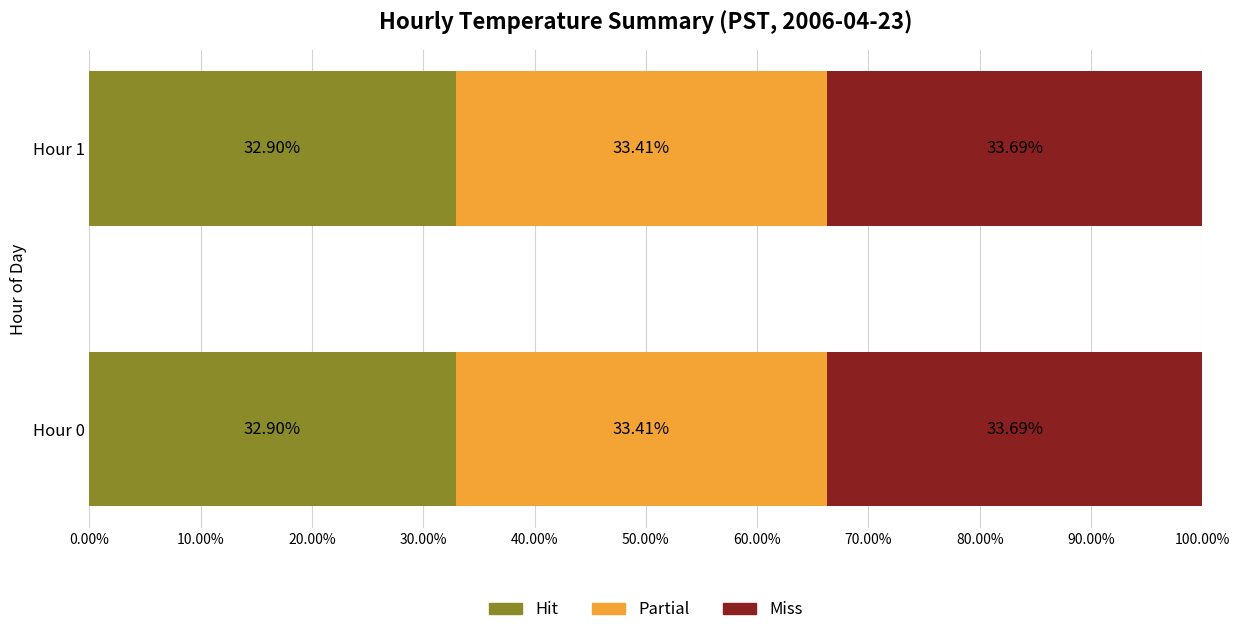

What is the average value of the Hit series?

32.9